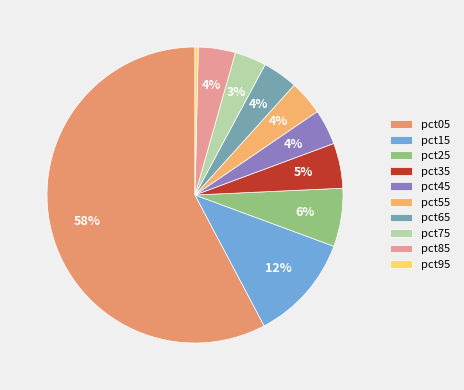

Combined, do pct55 and pct25 account for over 50%?

No